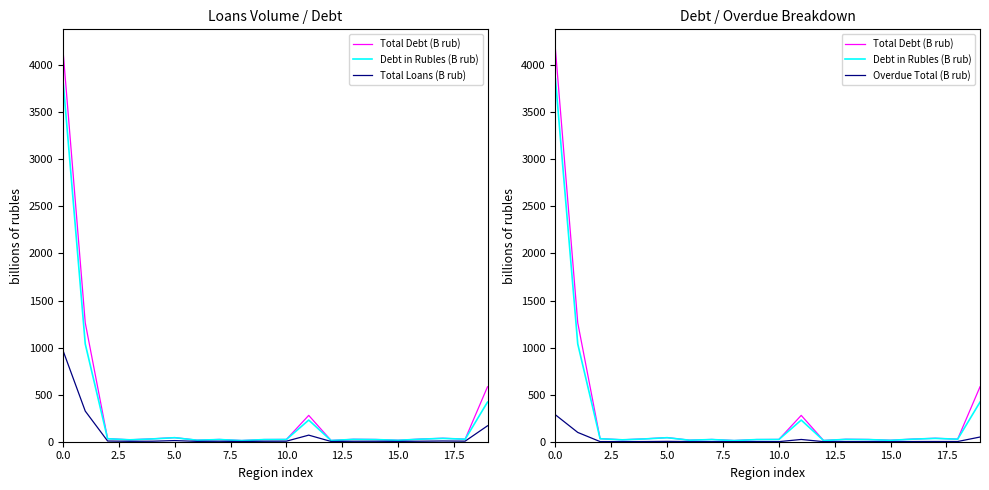

Reading left to right, list all the values displayed in this chart.

Total Debt (B rub): 4173.0	1263.3	32.6	20.5	30.6	43.8	16.7	24.3	12.5	23.1	24.1	279.9	13.3	26.0	24.0	15.6	28.4	36.8	27.5	583.5
Debt in Rubles (B rub): 3857.1	1039.1	31.9	20.1	29.8	42.9	16.2	23.1	12.3	22.7	23.7	230.1	12.9	25.0	22.7	15.2	27.2	35.7	26.8	420.8
Total Loans (B rub): 971.9	325.5	7.5	4.3	5.4	12.1	3.6	4.8	2.6	5.0	5.8	69.9	2.8	4.8	4.9	3.3	5.4	7.9	6.1	169.1
Overdue Total (B rub): 286.2	98.8	1.4	1.2	1.8	3.8	1.4	0.7	1.1	1.3	1.0	23.9	0.8	1.9	1.6	0.7	1.9	2.4	2.1	49.9